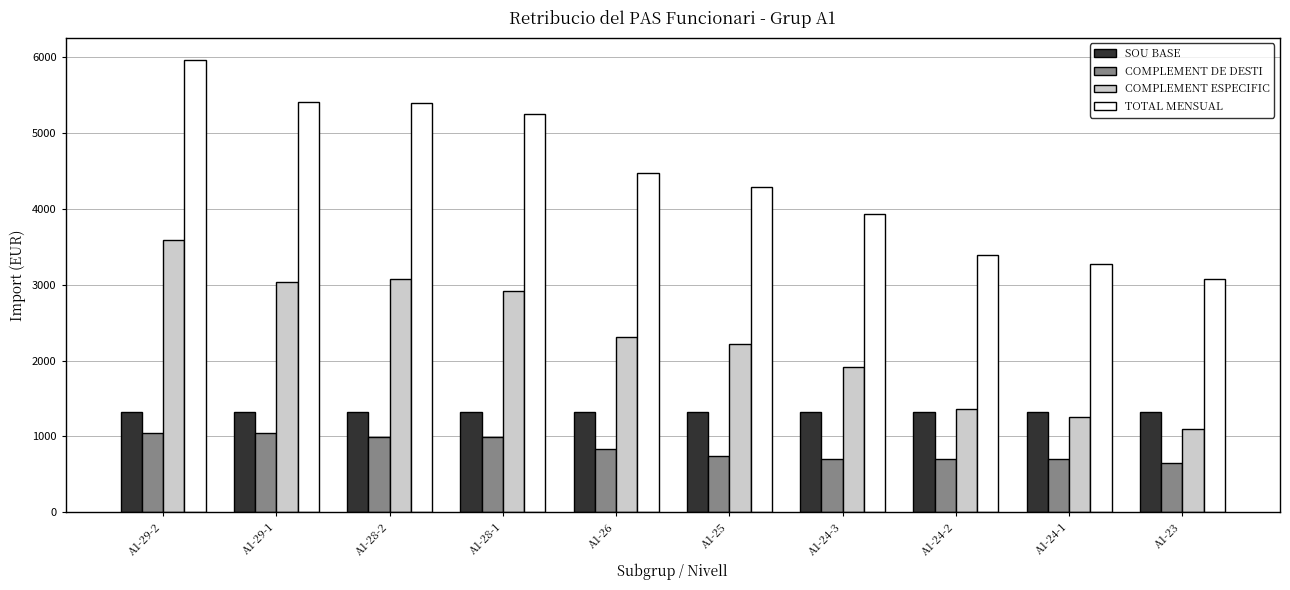

Is the value of COMPLEMENT ESPECIFIC at A1-26 greater than the value of SOU BASE at A1-24-1?

Yes